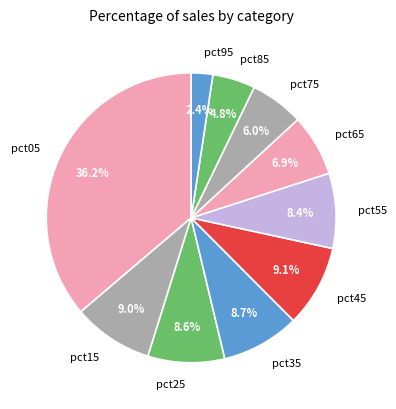

To the nearest percent, what is the combined percentage of pct45 and pct75?

15%